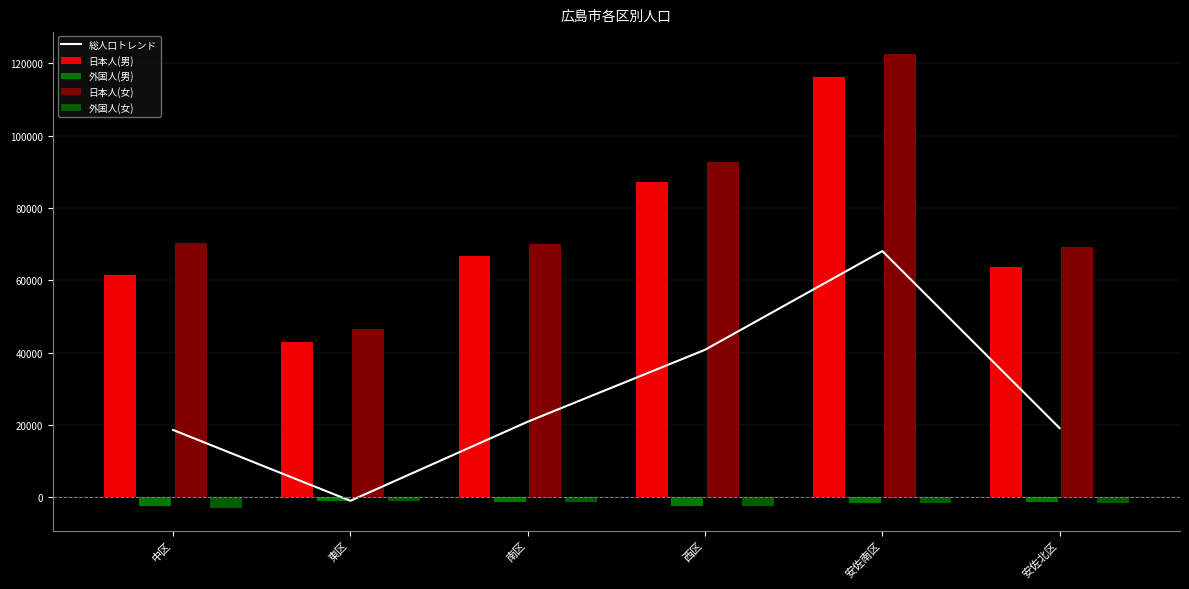

What is the average value of the 日本人(女) series?

78621